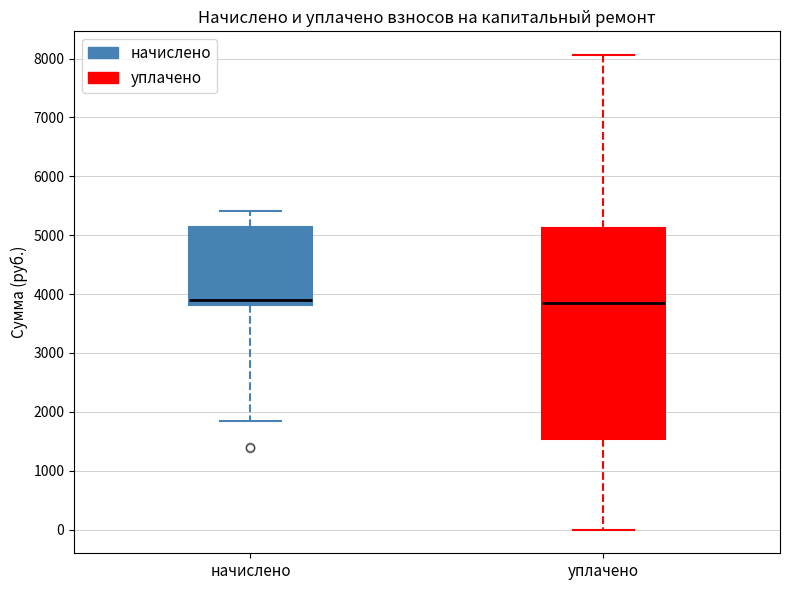

Which box is the tallest, from its lower edge to its upper edge?

уплачено